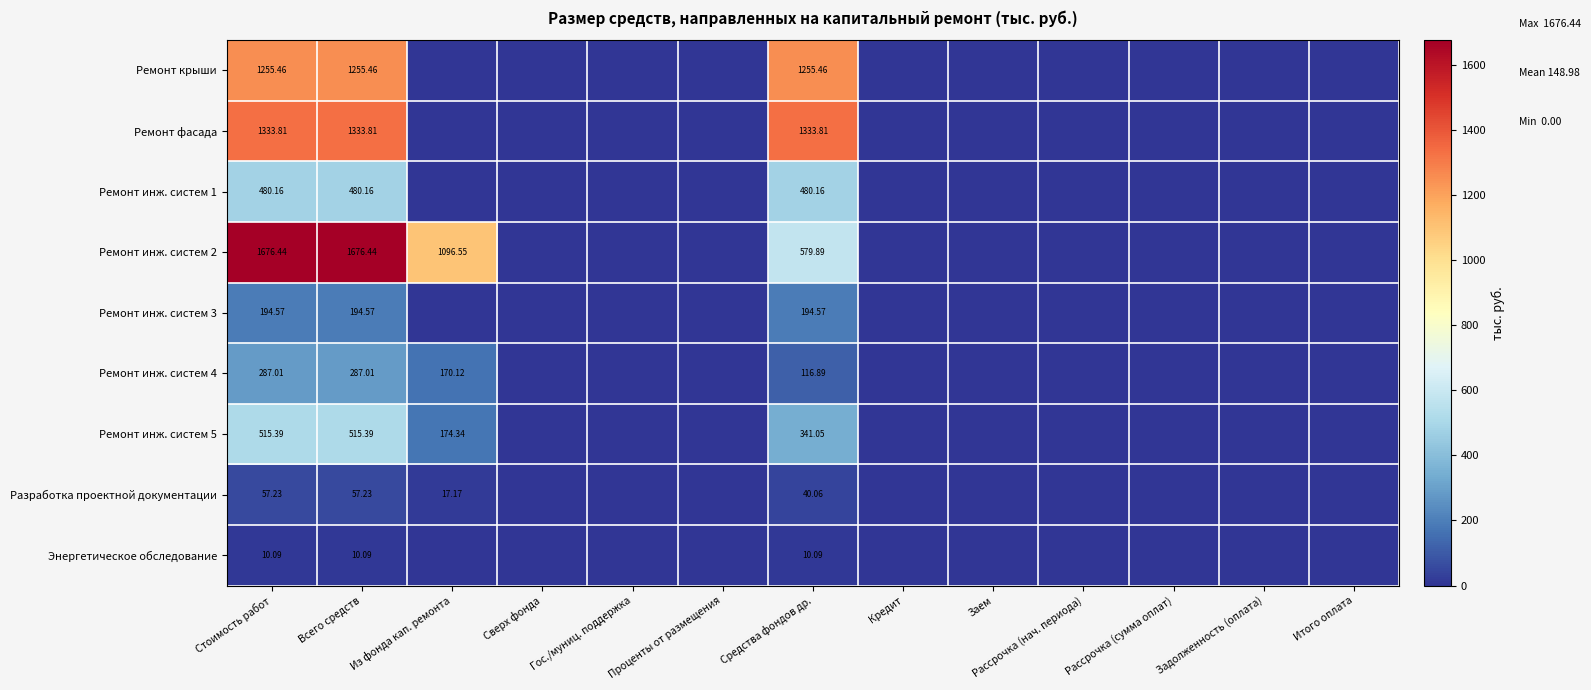

At which category is the sum across all series the highest?

Стоимость работ